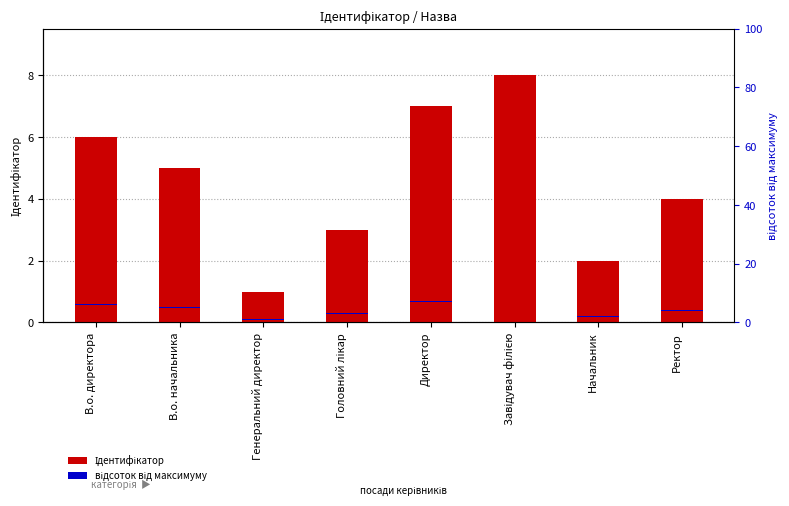

How many bars are there in each group?

2